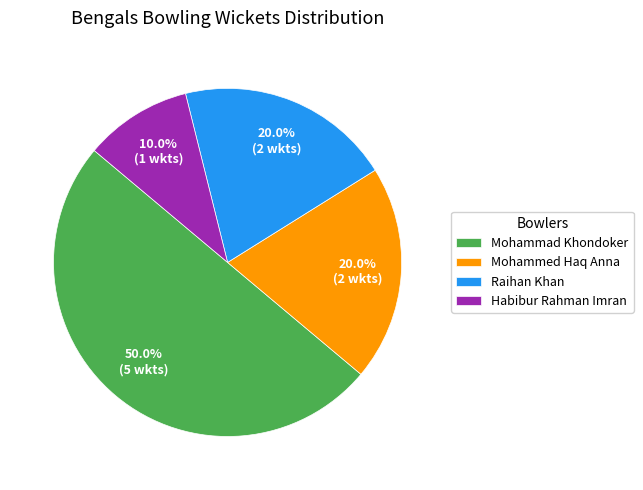

What percentage is the Mohammad Khondoker slice, to the nearest percent?

50%